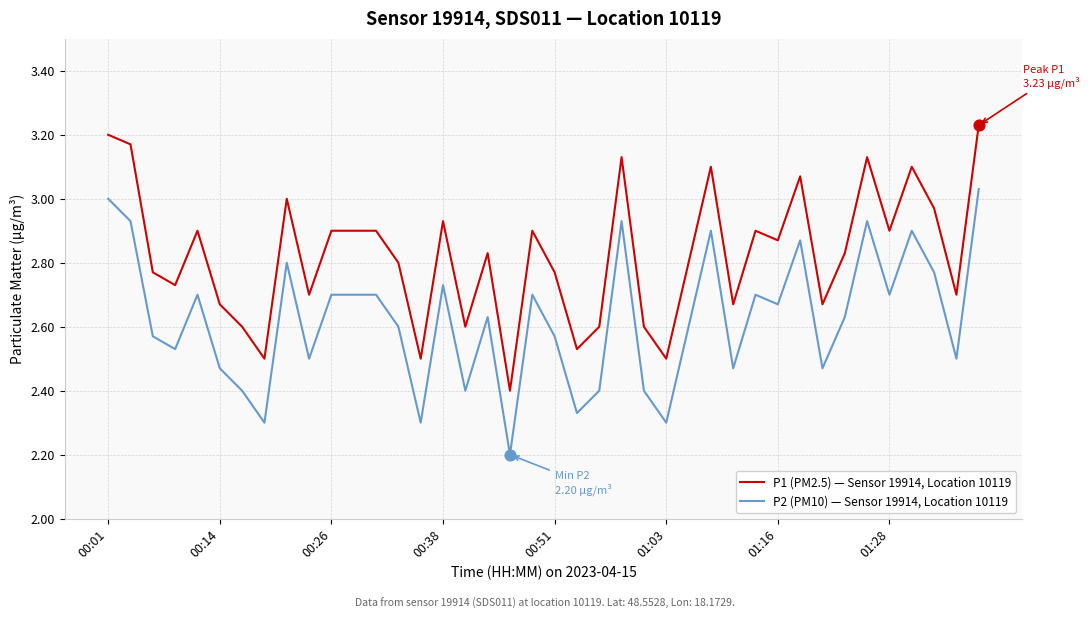

Which series has the largest total across all categories?

P1 (PM2.5) — Sensor 19914, Location 10119